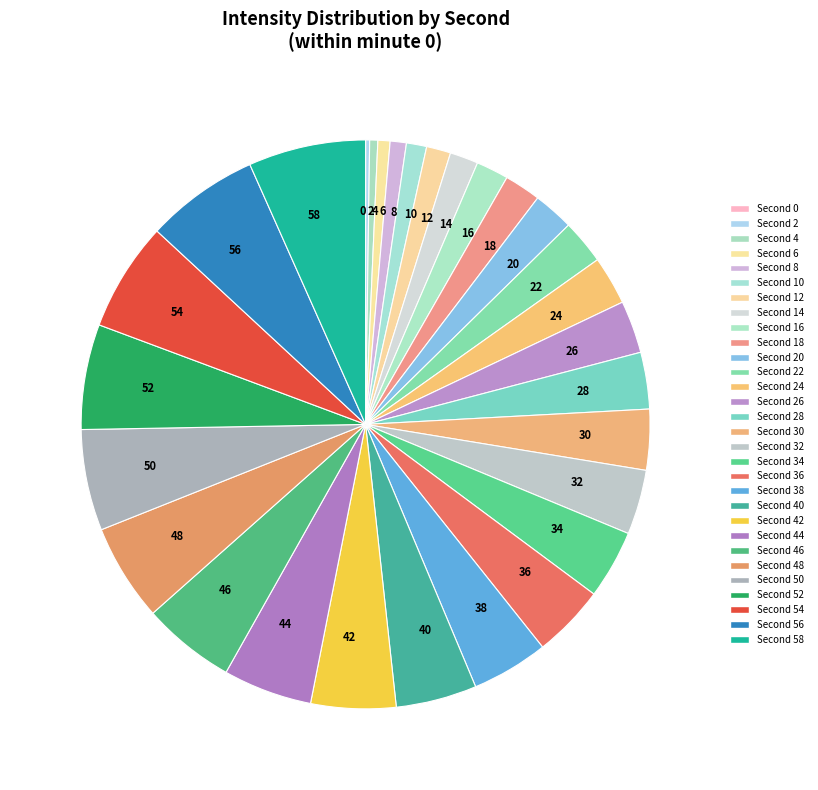

Is there a majority slice in this chart?

No